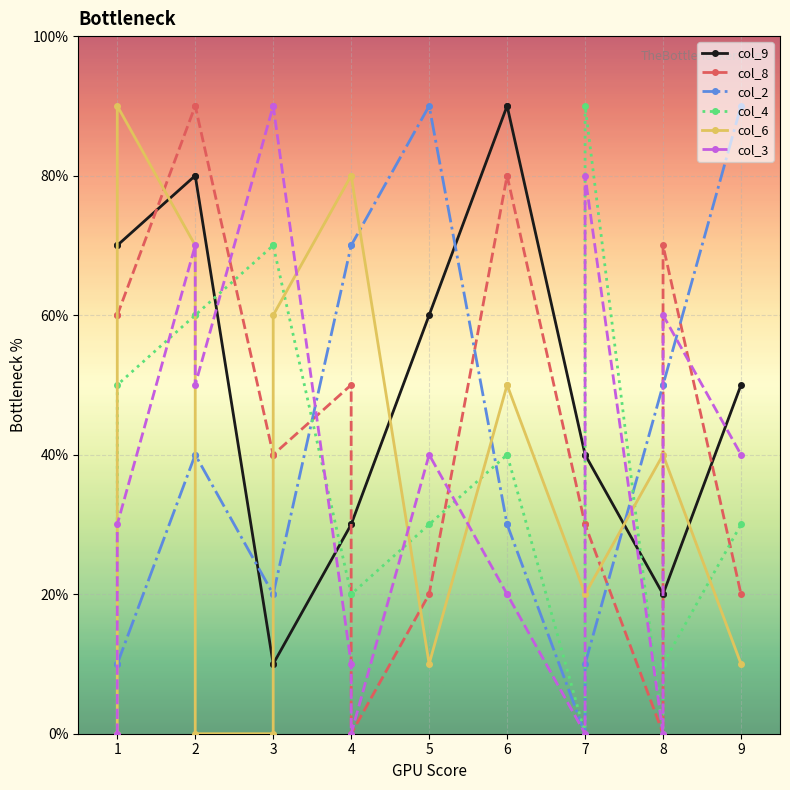

How many data points does each series have?

16